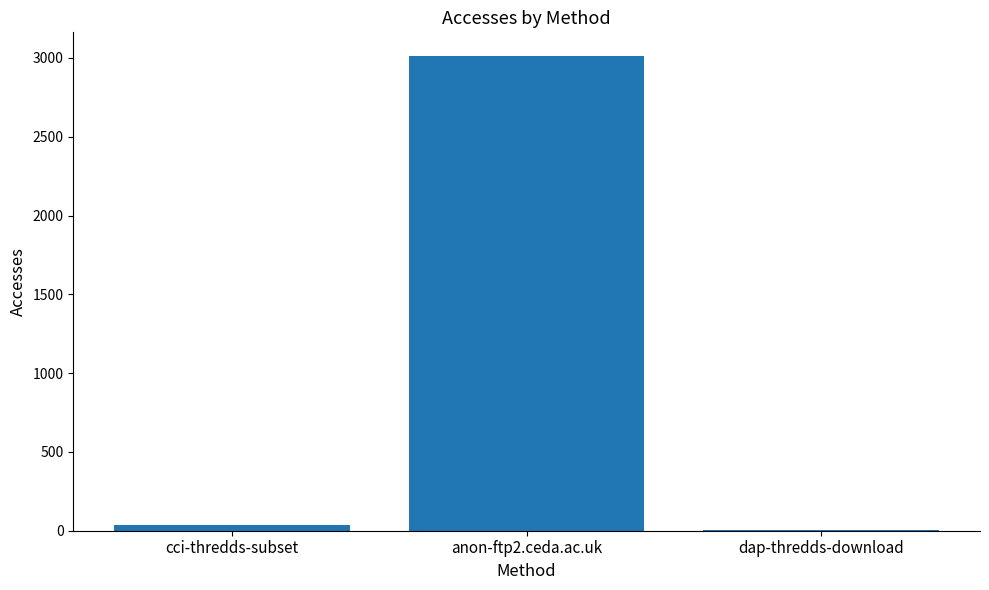

What is the average value?

1018